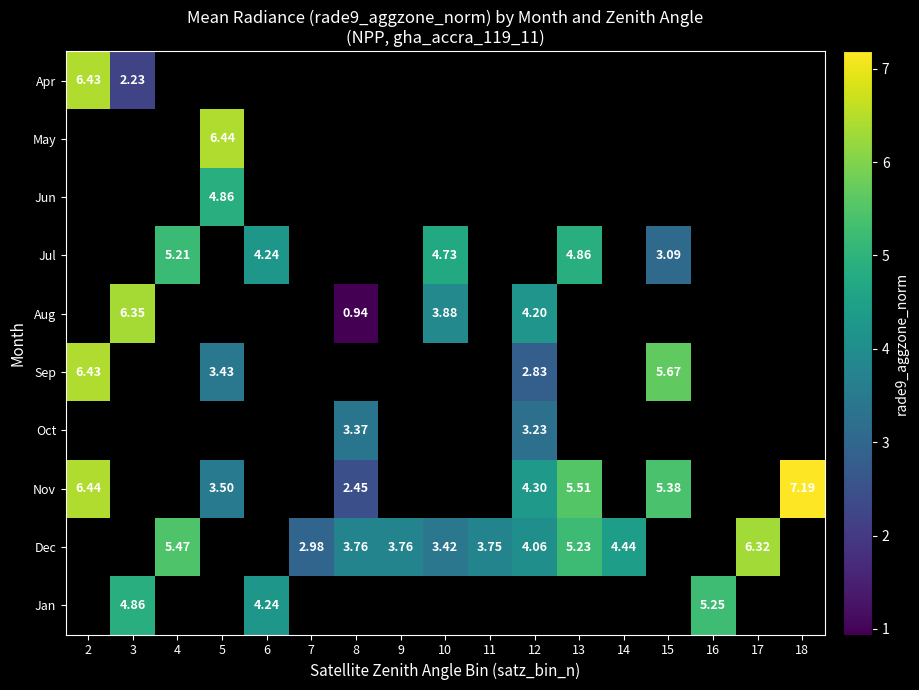

How many categories are shown in the chart?

17